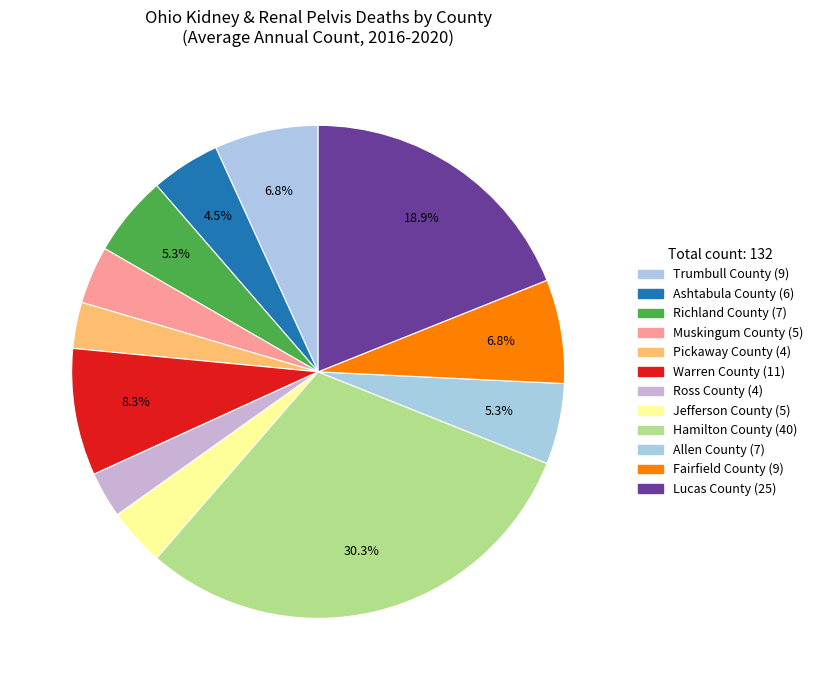

How many slices are in this pie chart?

12